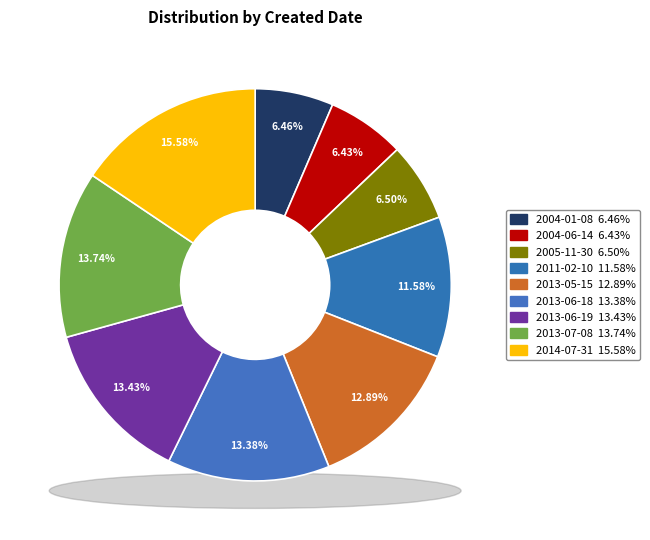

Does any single category account for the majority?

No